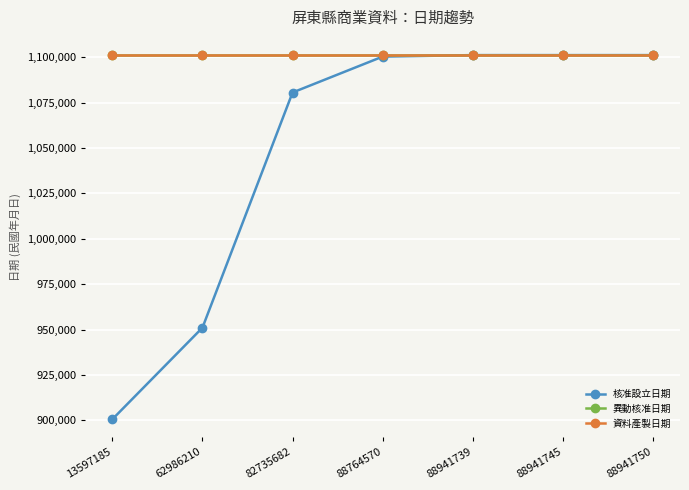

Reading right to left, list all the values displayed in this chart.

核准設立日期: 1101231	1101231	1101231	1100401	1080610	951002	900517
異動核准日期: 1101231	1101231	1101231	1101231	1101231	1101231	1101231
資料產製日期: 1101231	1101231	1101231	1101231	1101231	1101231	1101231